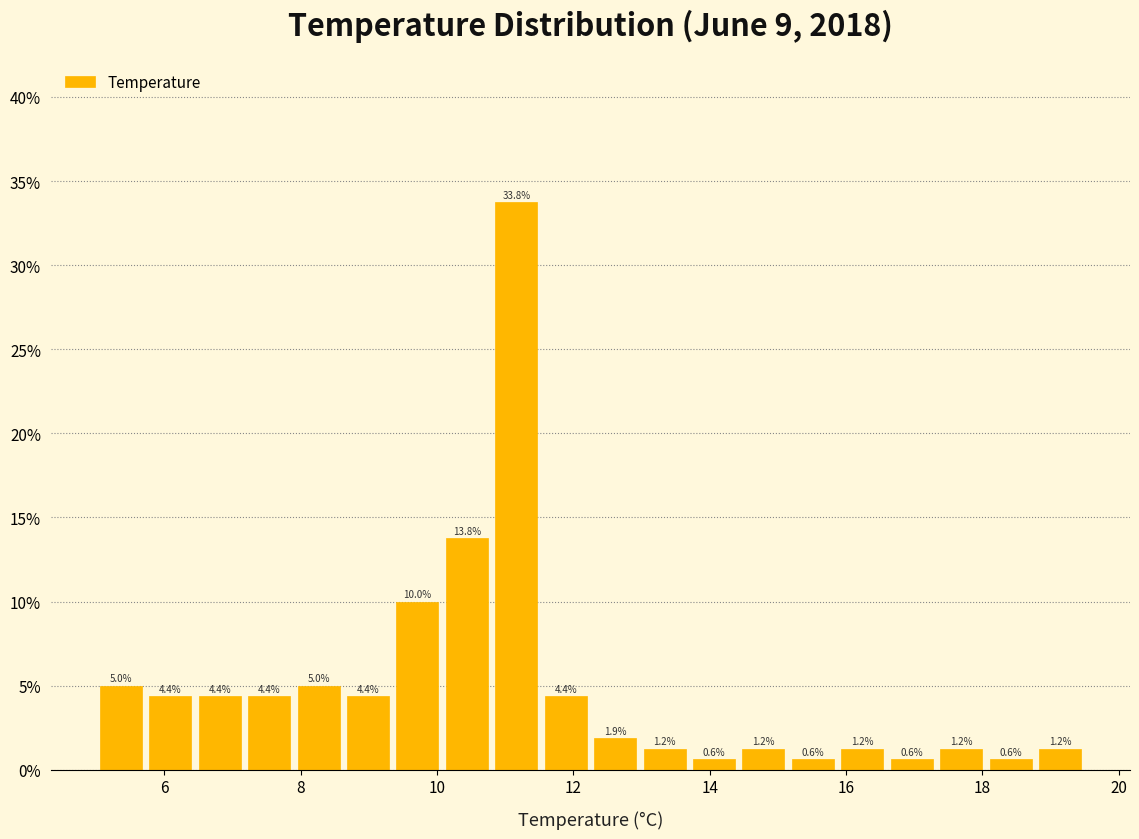

Read against the x-axis, roughly where is the centre of the tallest bar?

11.2